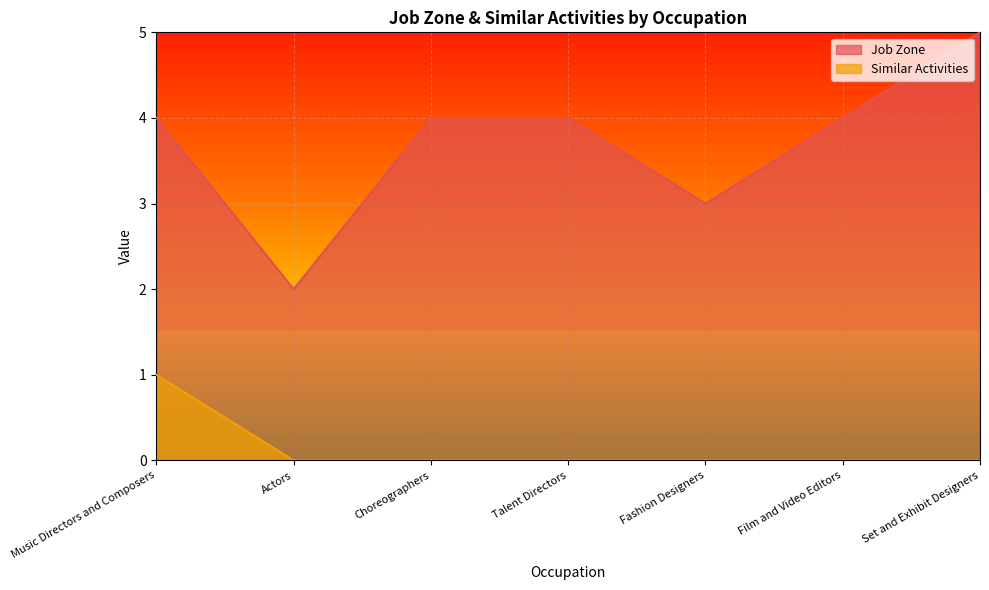

How many lines are shown in the chart?

2